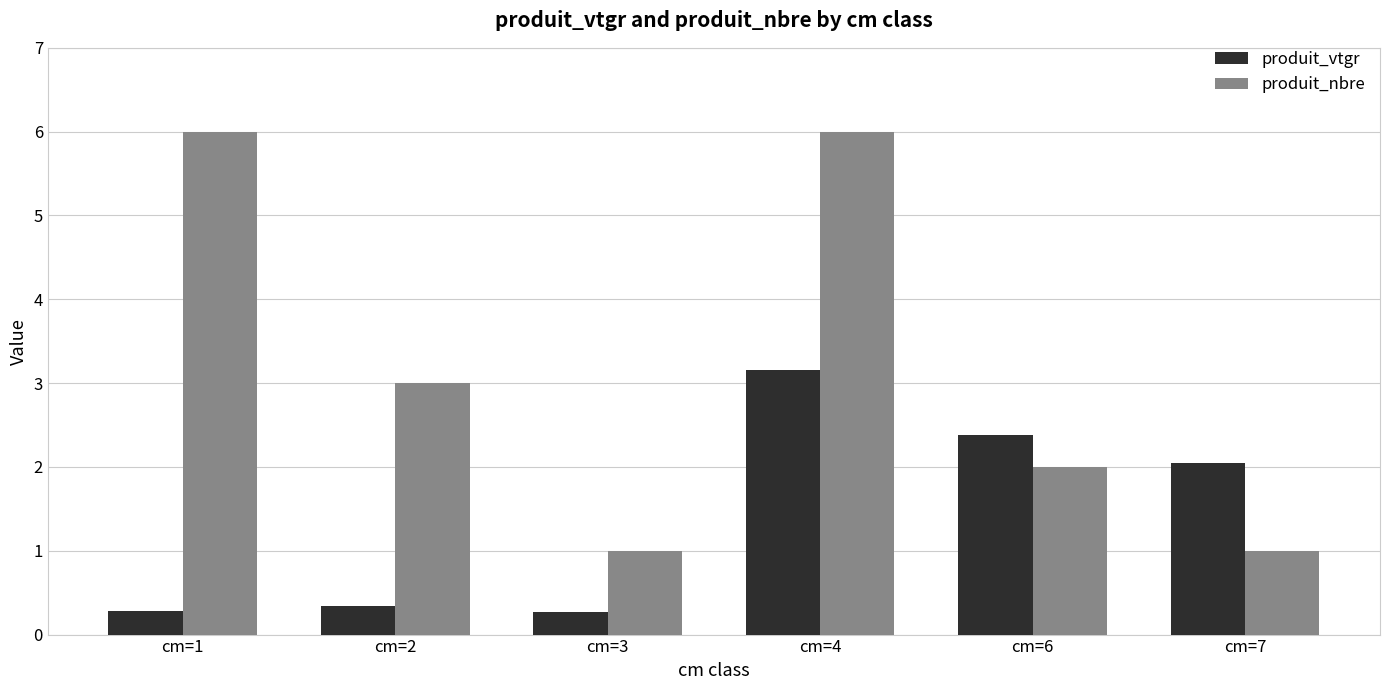

What is the value of the produit_nbre bar at the 1st from the left?

6.0